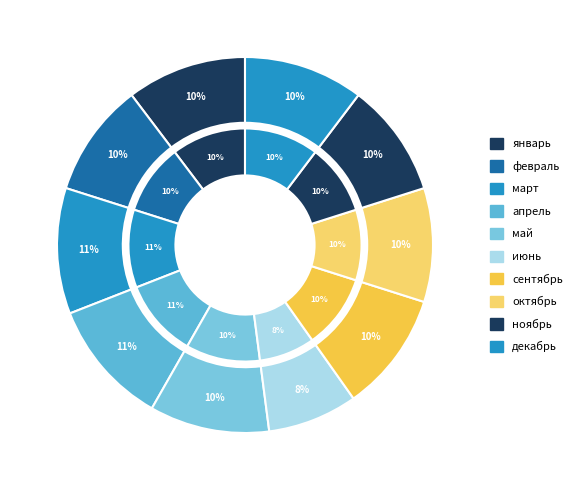

To the nearest percent, what is the average slice percentage?

10%